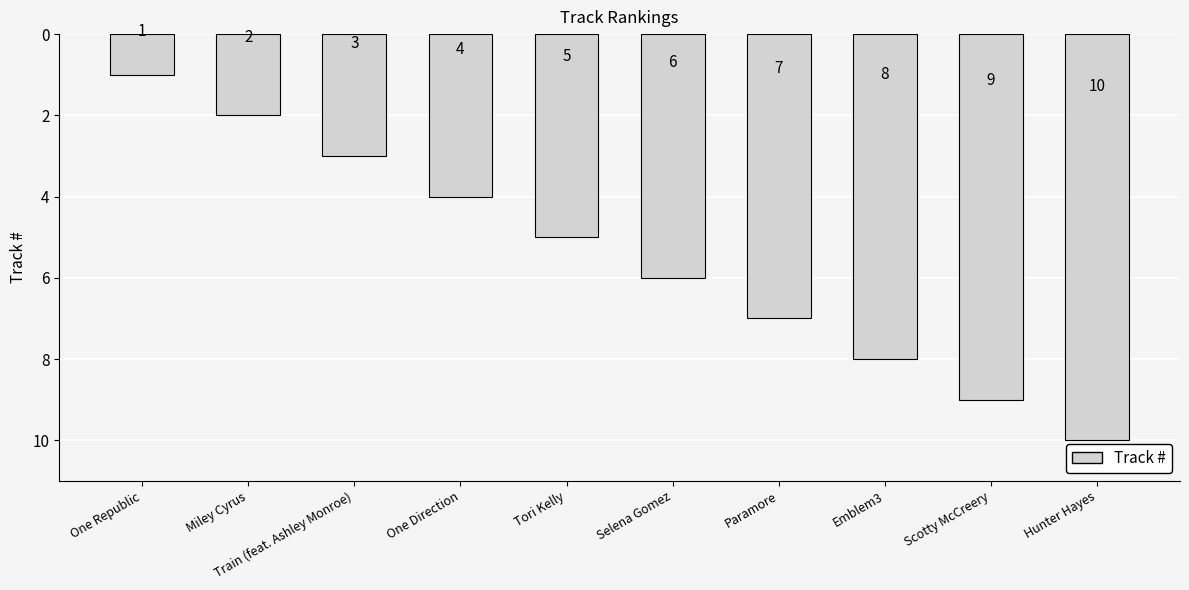

Is it true that the value at Miley Cyrus is -3?

False